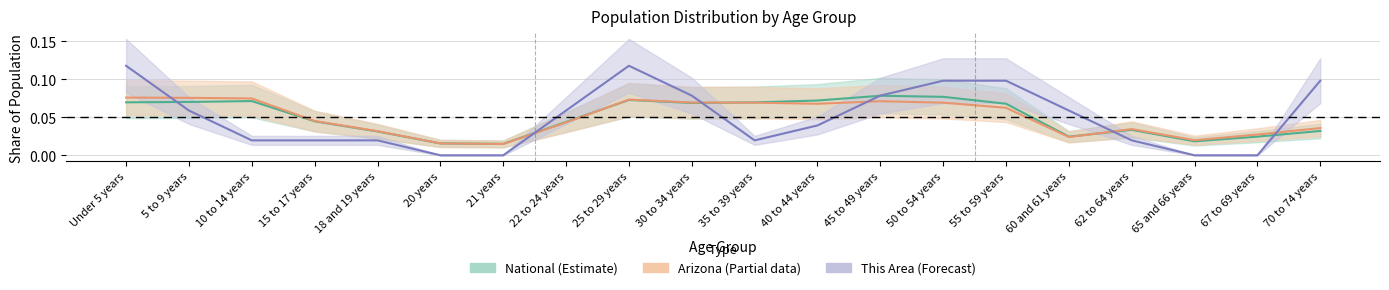

True or false: This Area (Forecast) and Arizona (Partial) cross at least once.

True